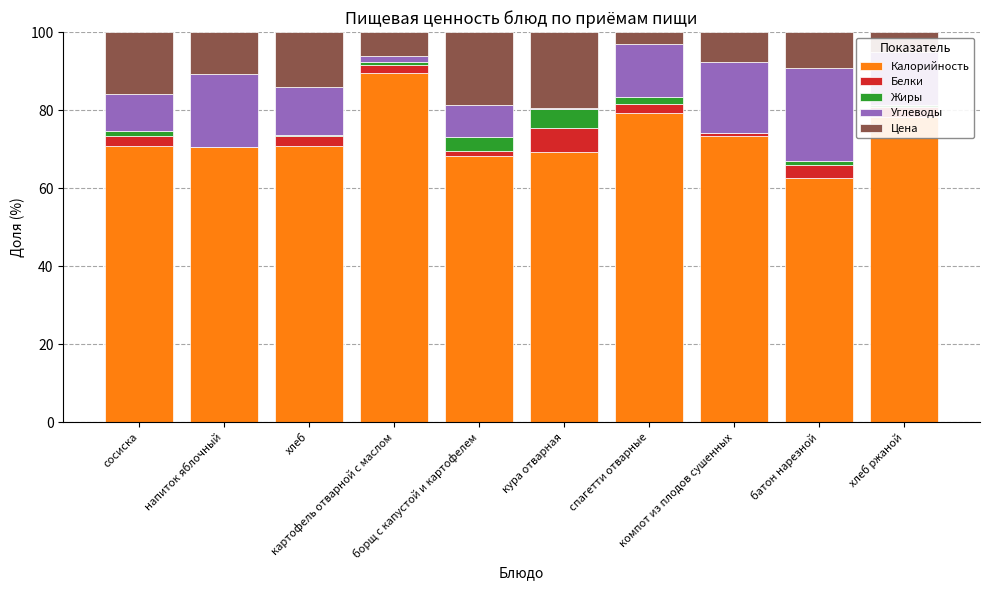

Which series has the largest total across all categories?

Калорийность